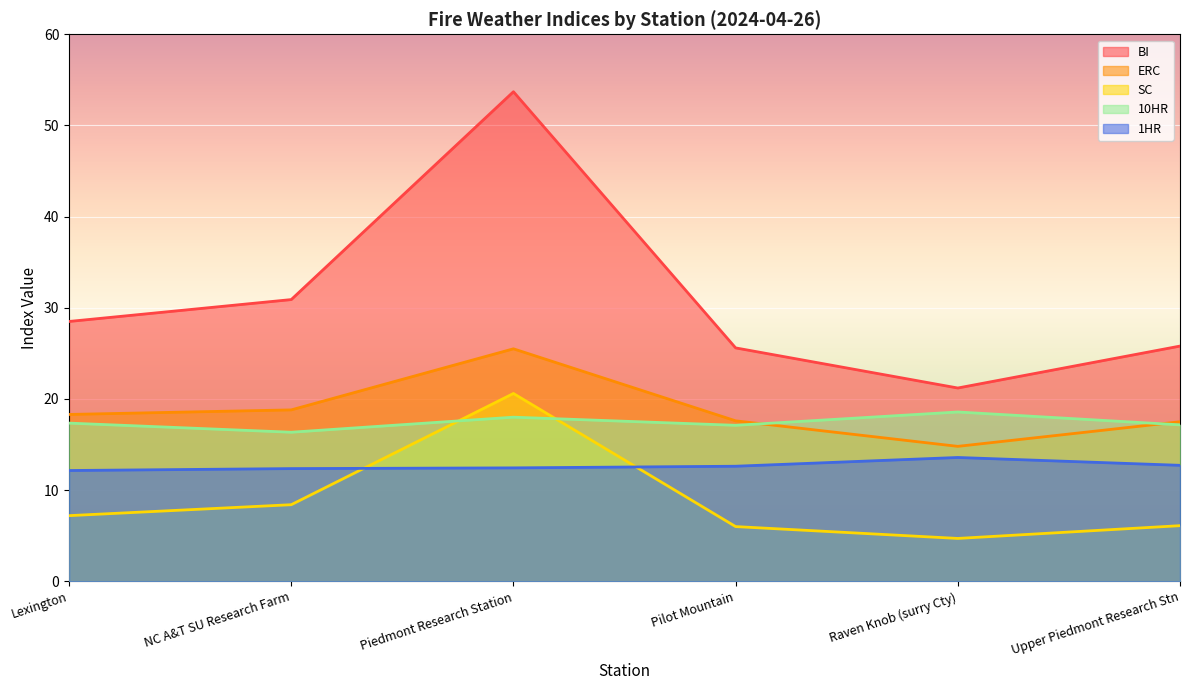

The ERC series shows 18.8 at NC A&T SU Research Farm. True or false?

True